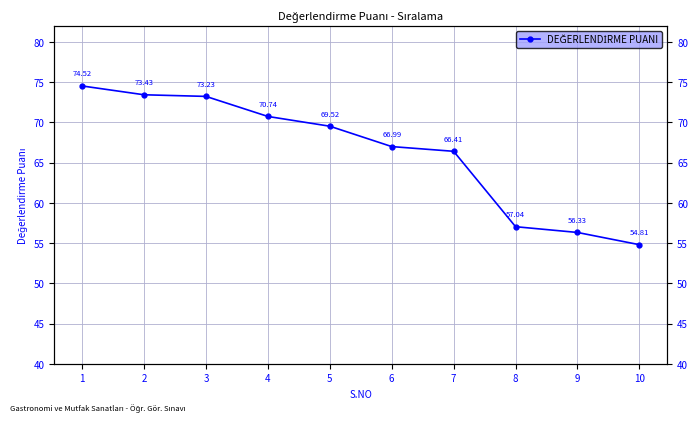

Is this an area chart (filled region under the line)?

No